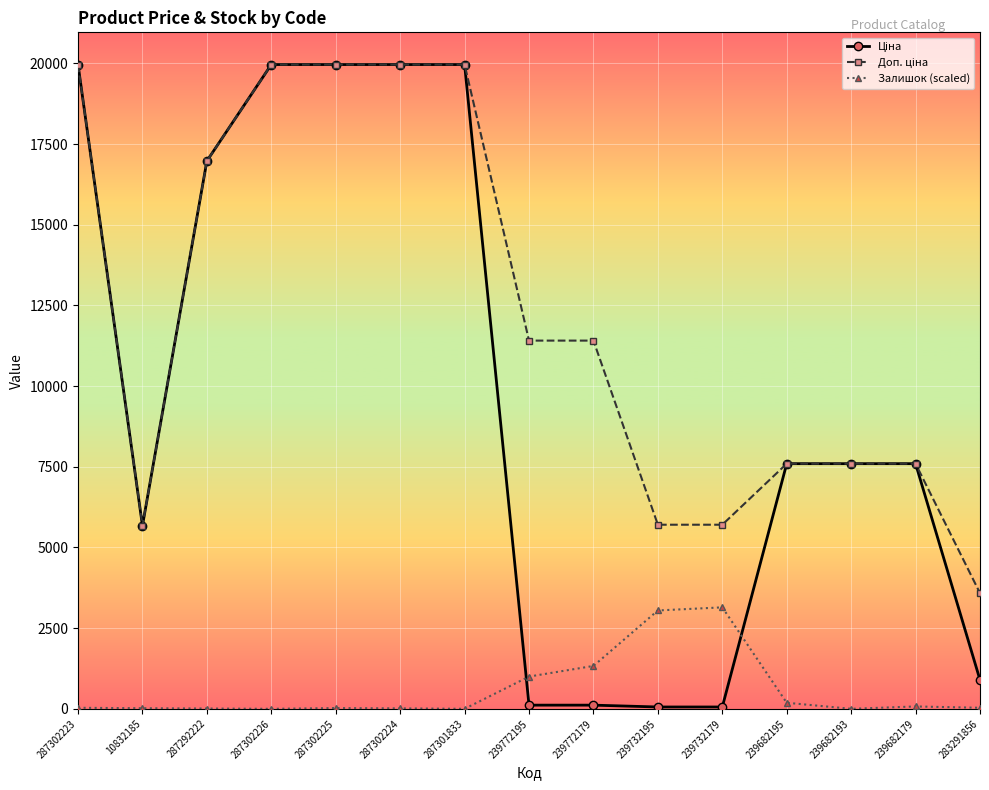

What is the highest value of the Залишок (scaled) series?

3144.4